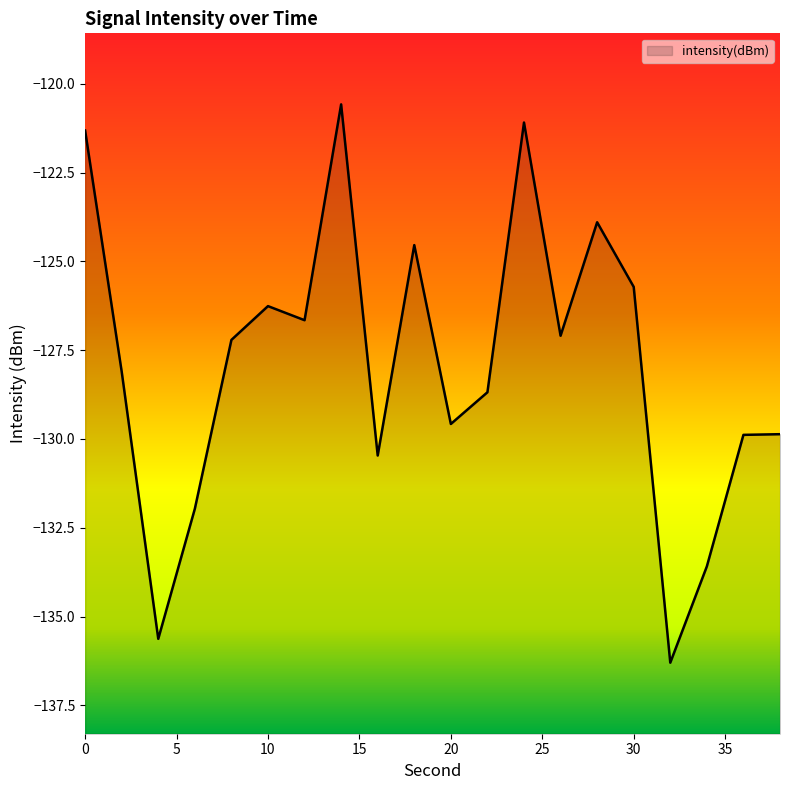

What is the approximate value at 32?

-136.3